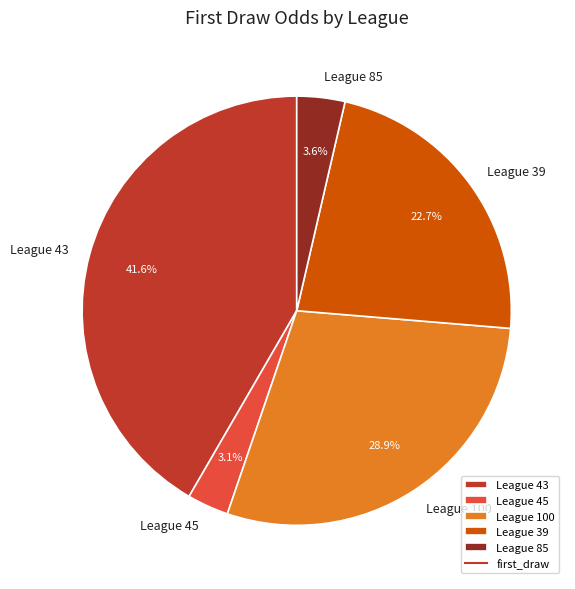

Which slice is the largest?

League 43